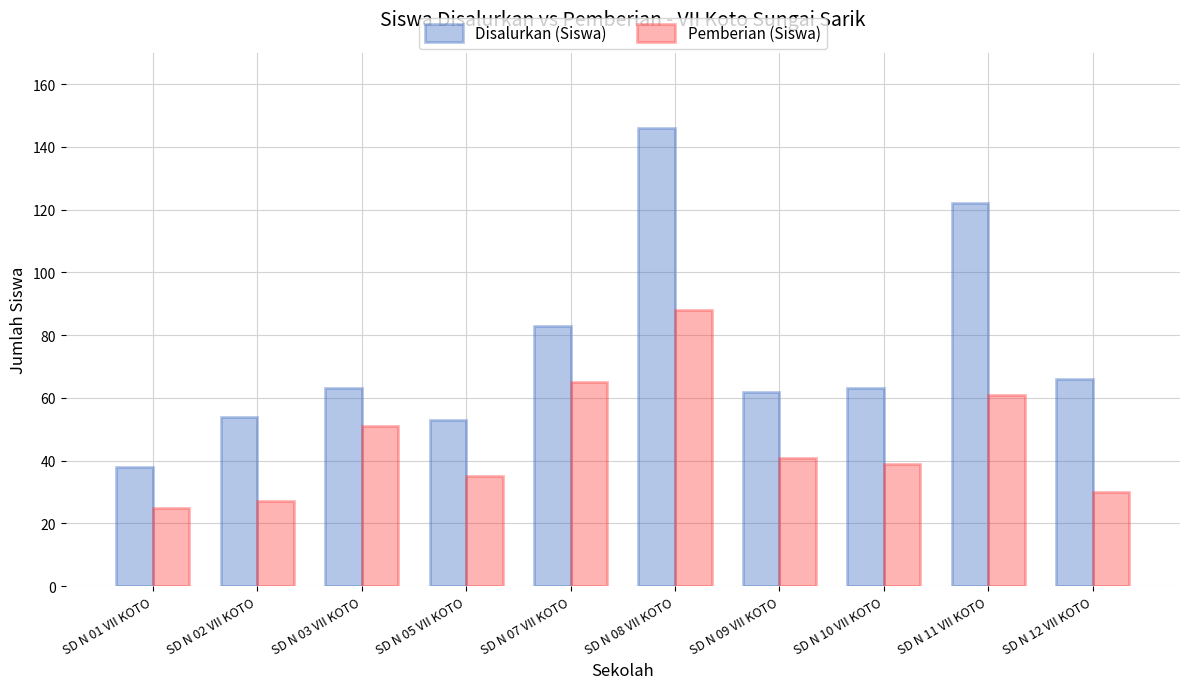

Rank the series at SD N 11 VII KOTO from highest to lowest value.

Disalurkan (Siswa), Pemberian (Siswa)